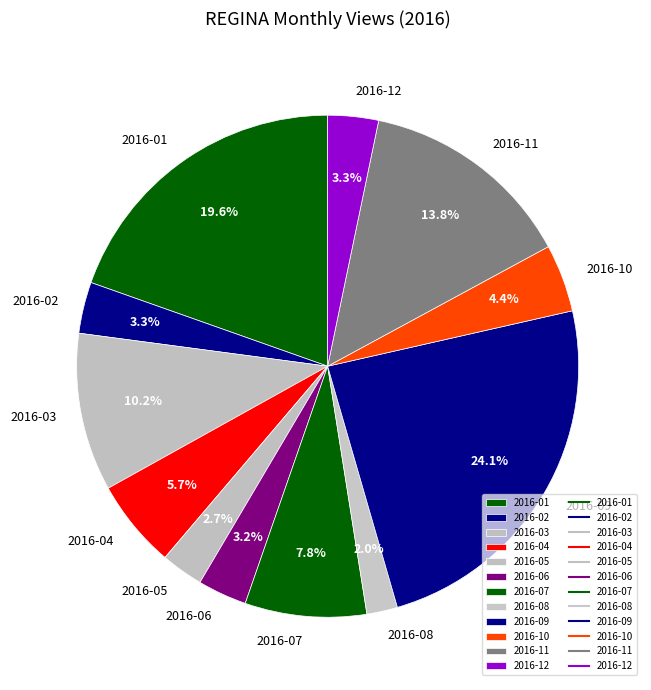

Which has a higher value, 2016-08 or 2016-09?

2016-09